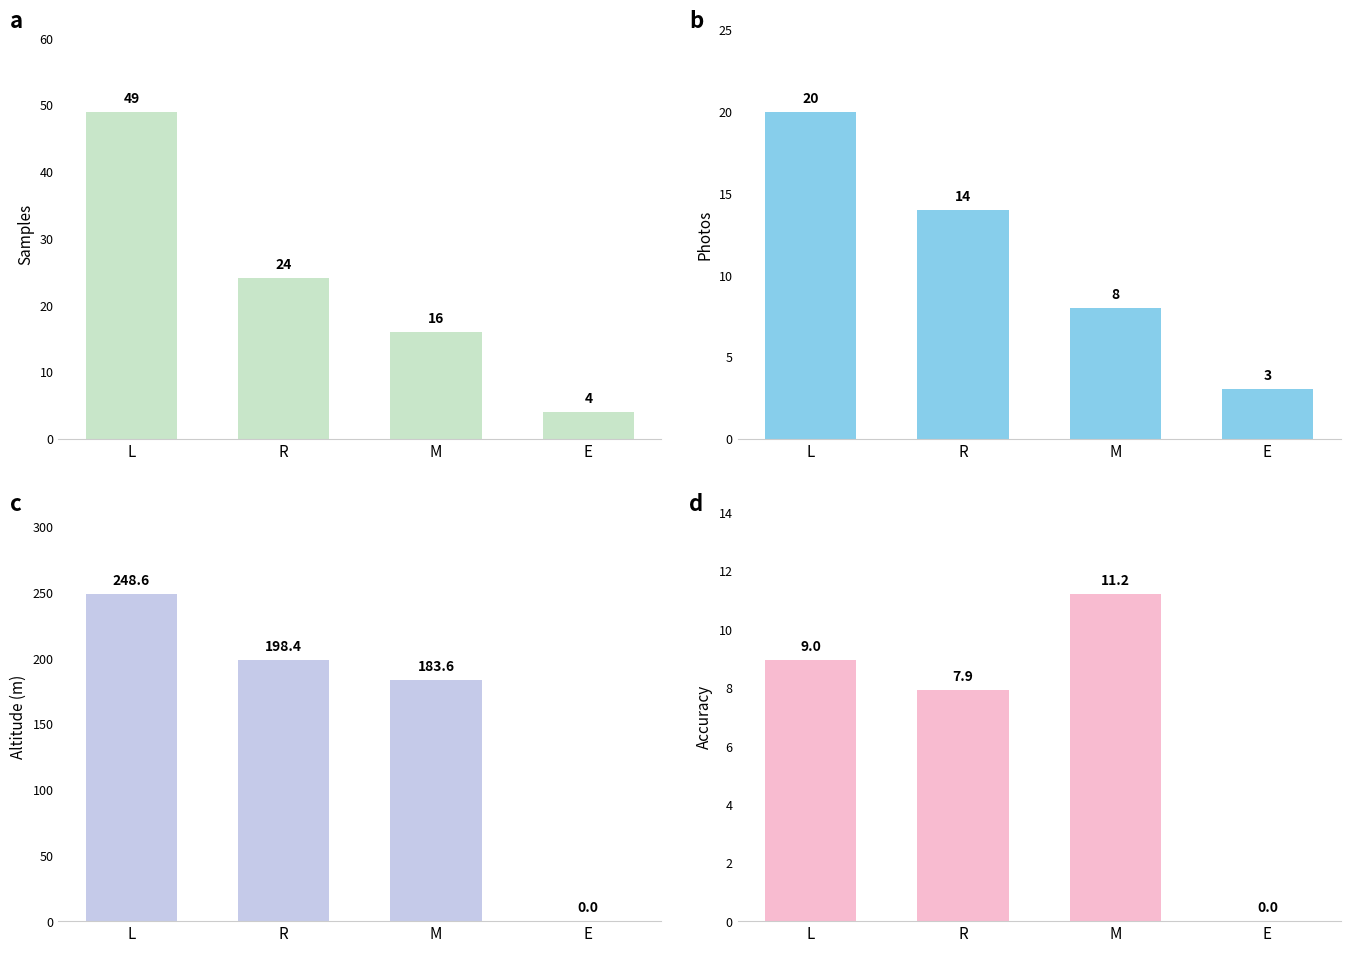

What is the difference between the second highest and second lowest values in the Accuracy series?

1.0